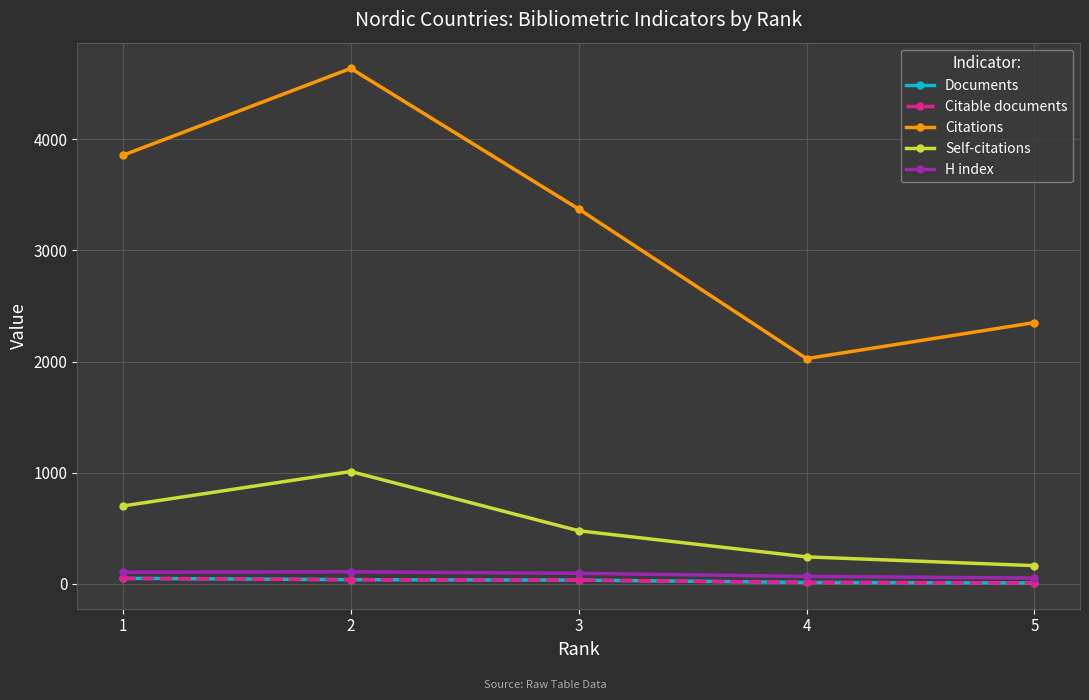

What is the average value of the H index series?

86